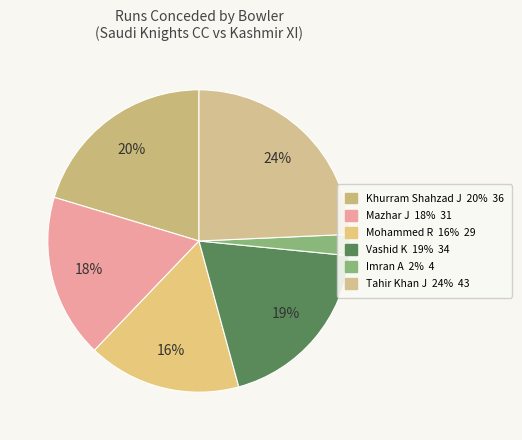

Is it true that Mazhar J is 18% of the pie?

True